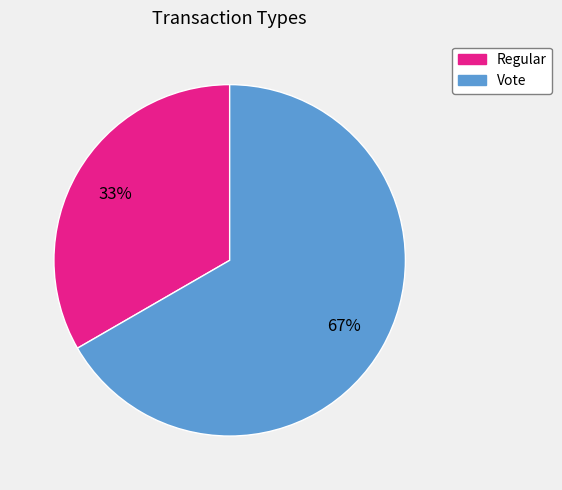

Rank the categories by value from highest to lowest.

Vote, Regular